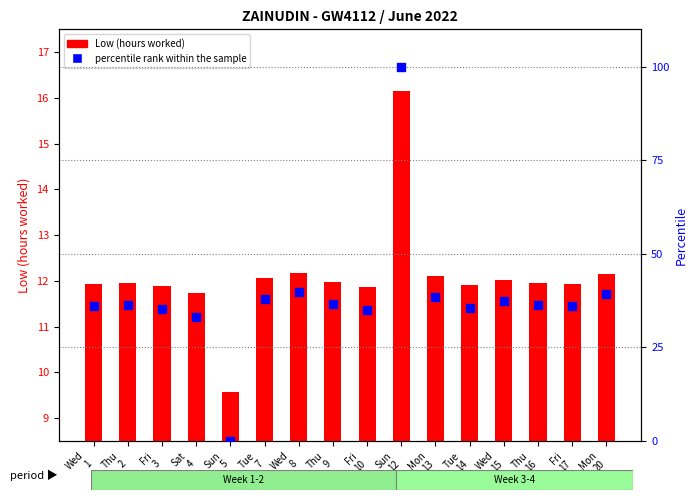

What is the total value across all series at Tue
7?

50.0